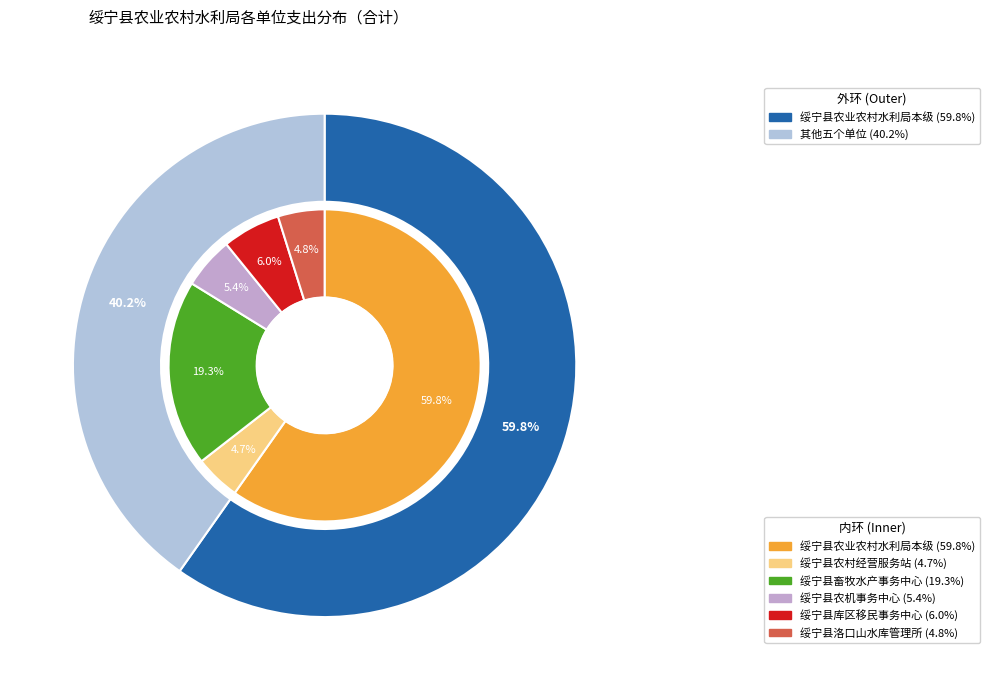

Is it true that 绥宁县农村经营服务站 is 5% of the pie?

True